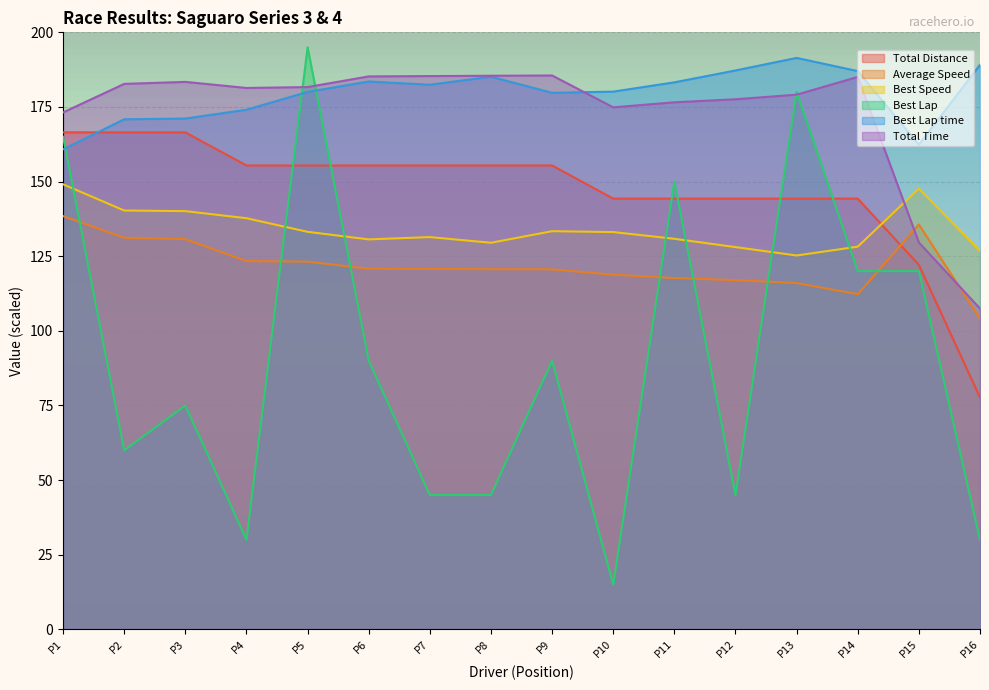

Which series has the largest total across all categories?

Best Lap time